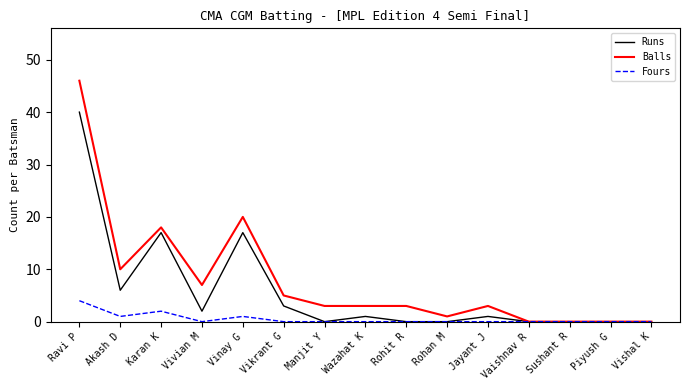

What is the highest value of the Balls series?

46